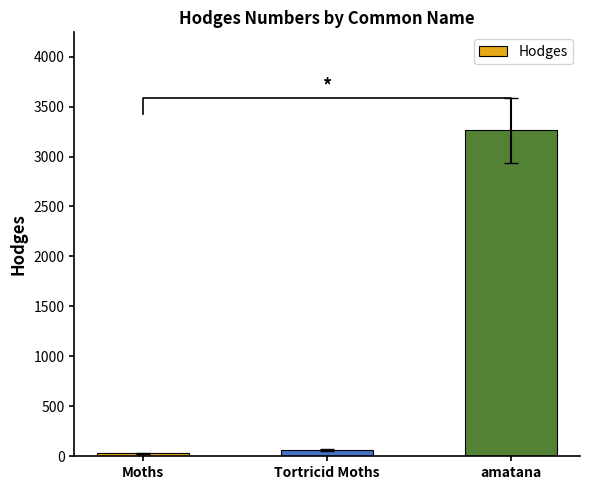

What is the minimum value shown in the chart?

29.0